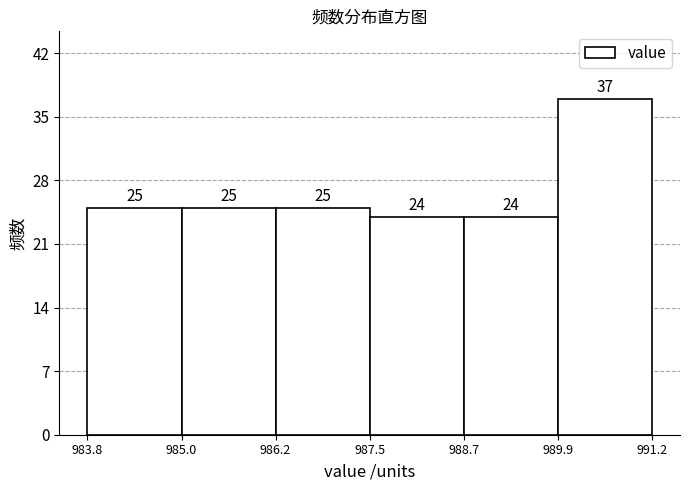

Reading left to right, transcribe this chart: for each bar, give the range it covers on the x-axis and its height.

983.8 to 985.0: 25
985.0 to 986.2: 25
986.2 to 987.5: 25
987.5 to 988.7: 24
988.7 to 989.9: 24
989.9 to 991.2: 37